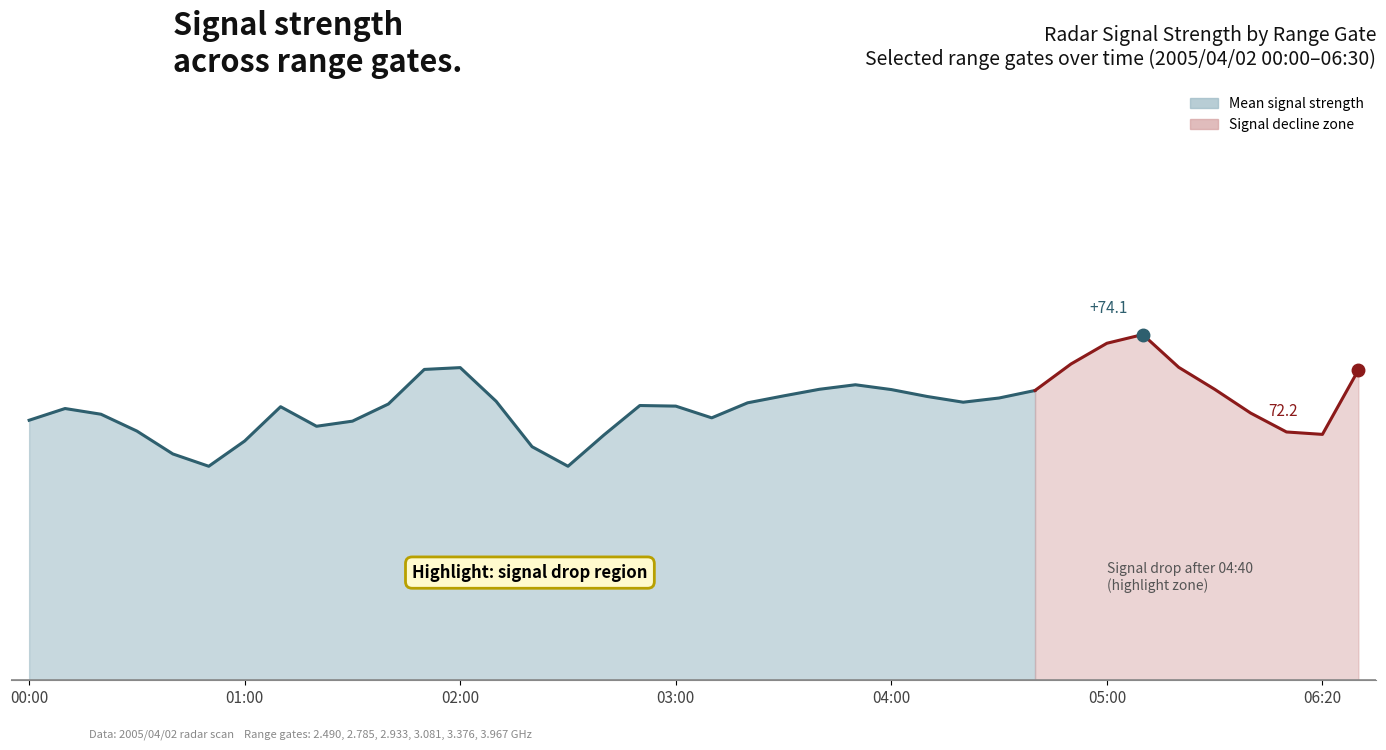

What is the highest value of the 2.785 series?

78.1